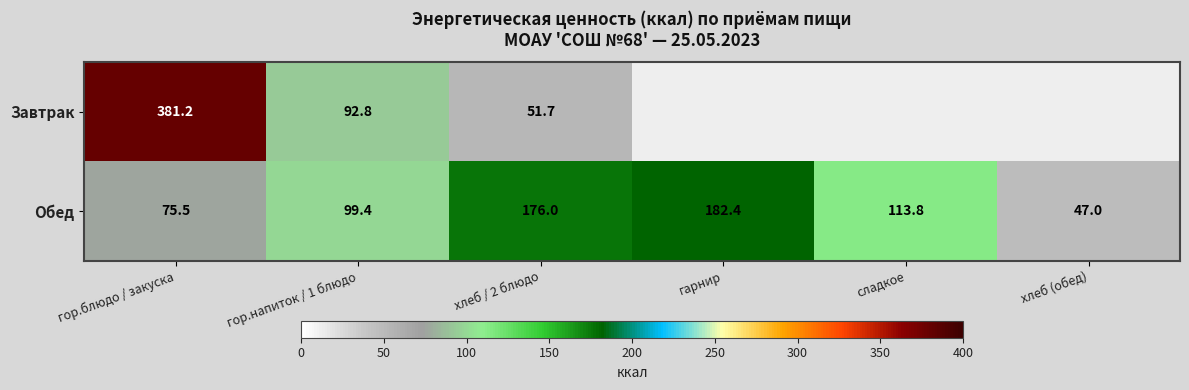

At how many categories does at least one series exceed 256?

1